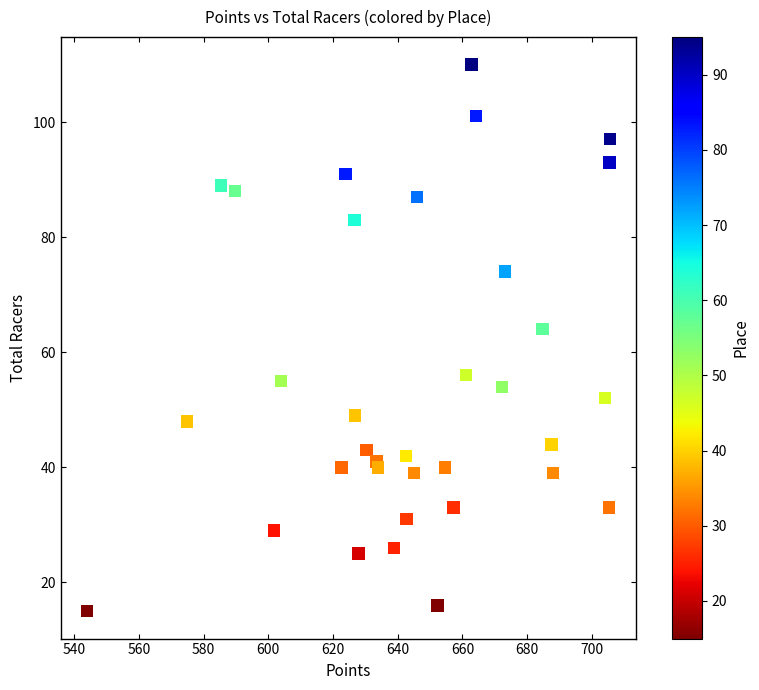

What Y value in the scatter plot is closest to 62?

64